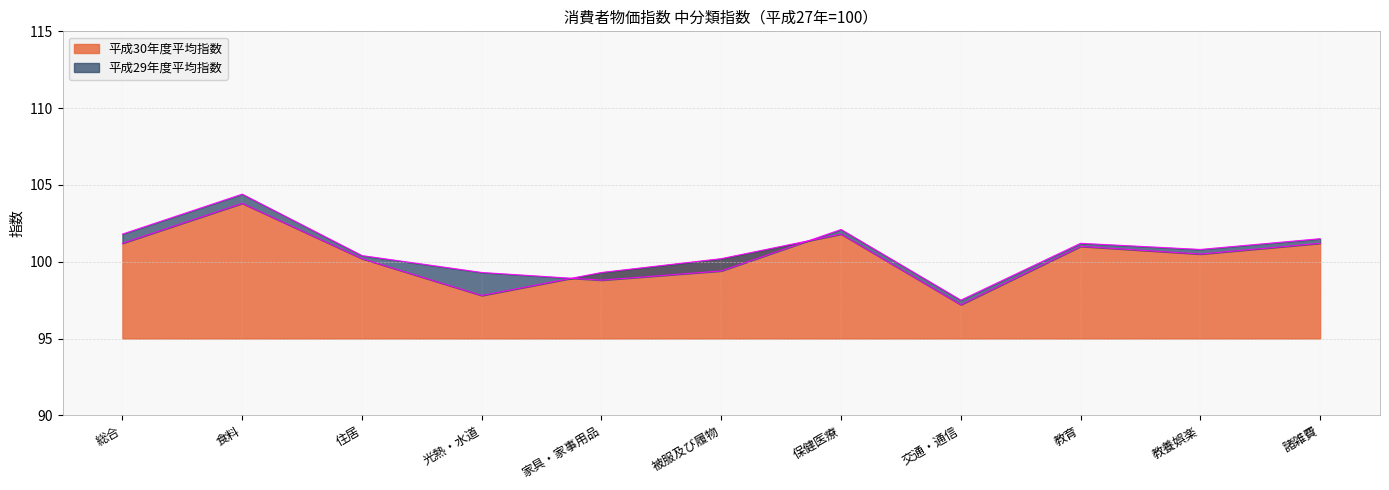

What is the label of the 2nd point from the right?

教養娯楽